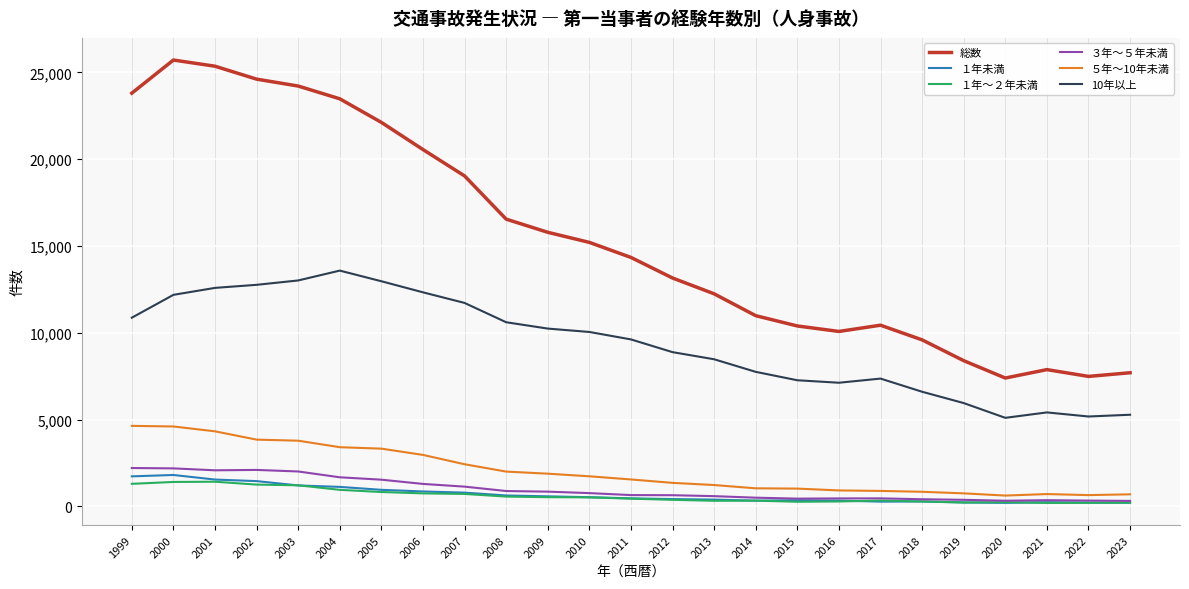

Which series has the widest spread of values?

総数